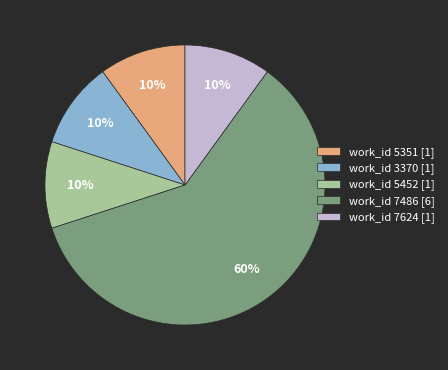

Is there a majority slice in this chart?

Yes